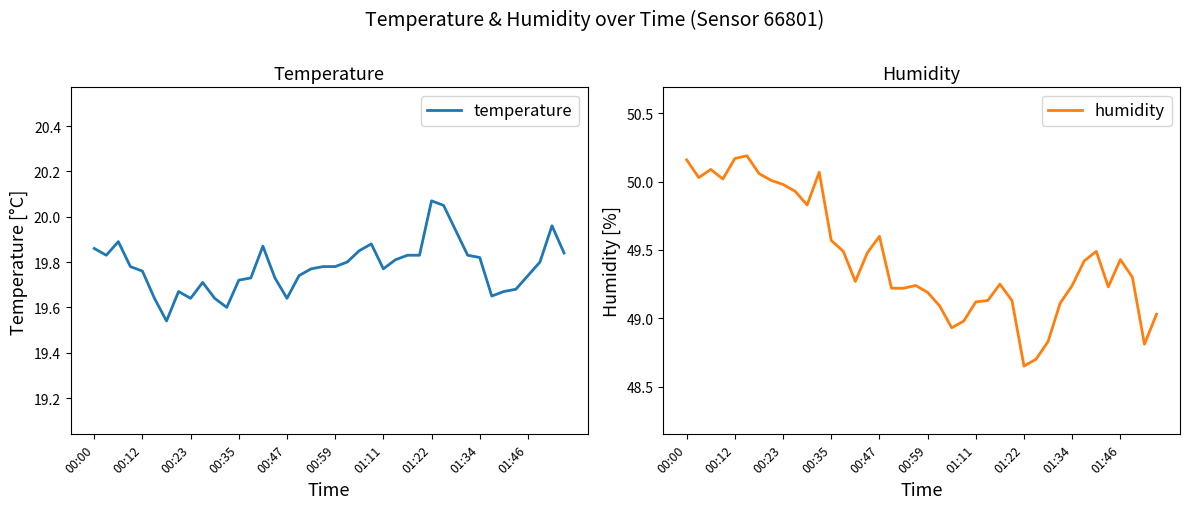

True or false: humidity has a value of 49.6 at 00:47.

True